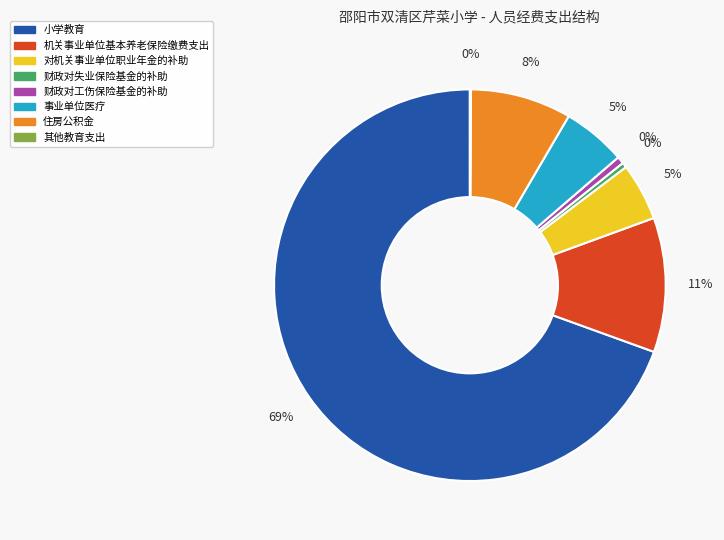

To the nearest percent, what is the average slice percentage?

12%